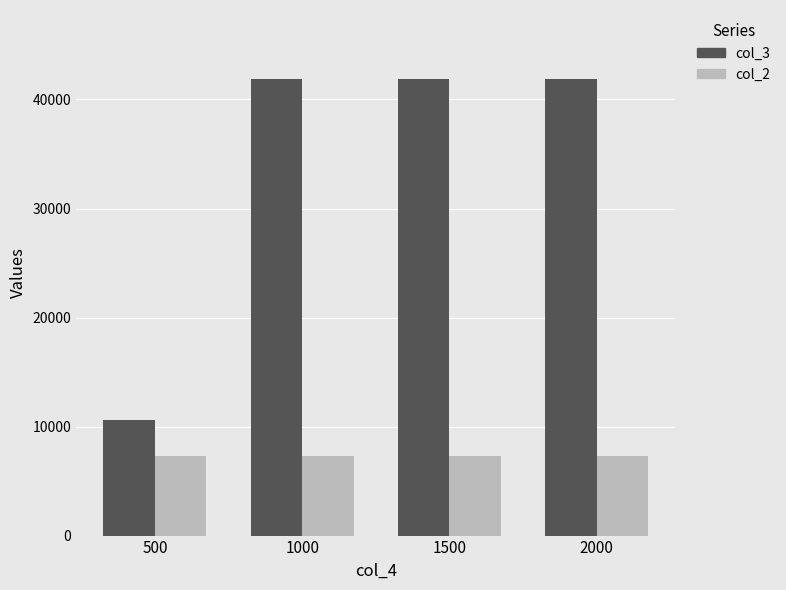

List the series in order of their overall mean, lowest first.

col_2, col_3